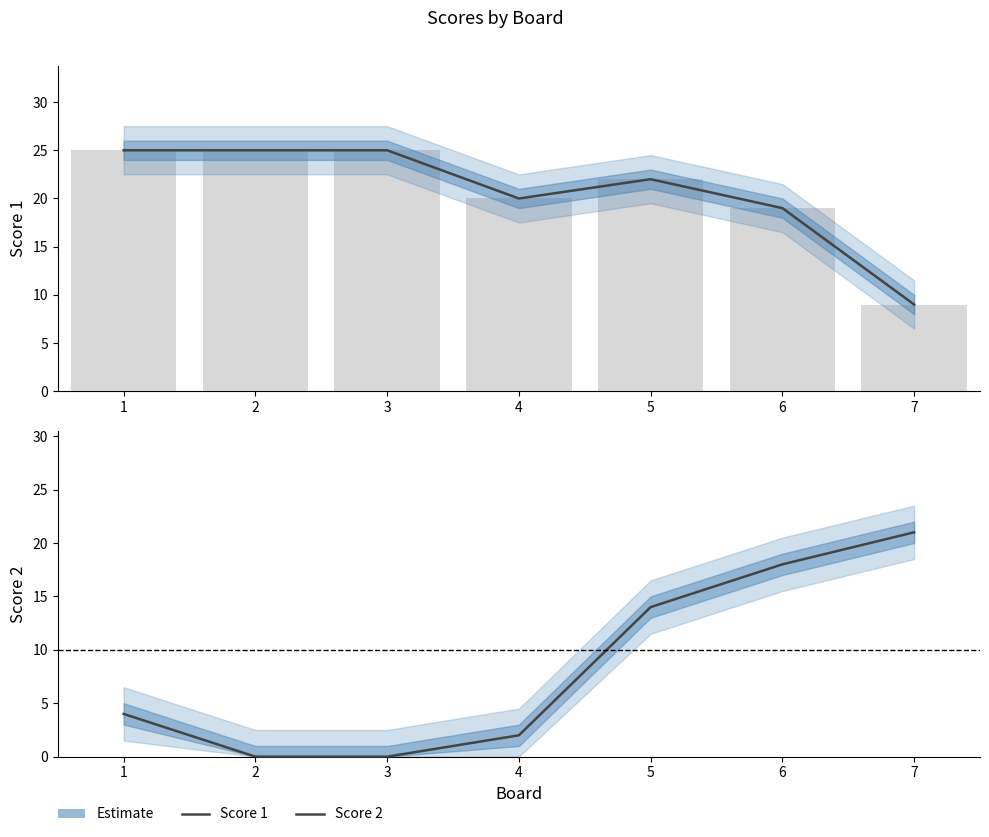

Where does the Score 1 series first go above 22?

1